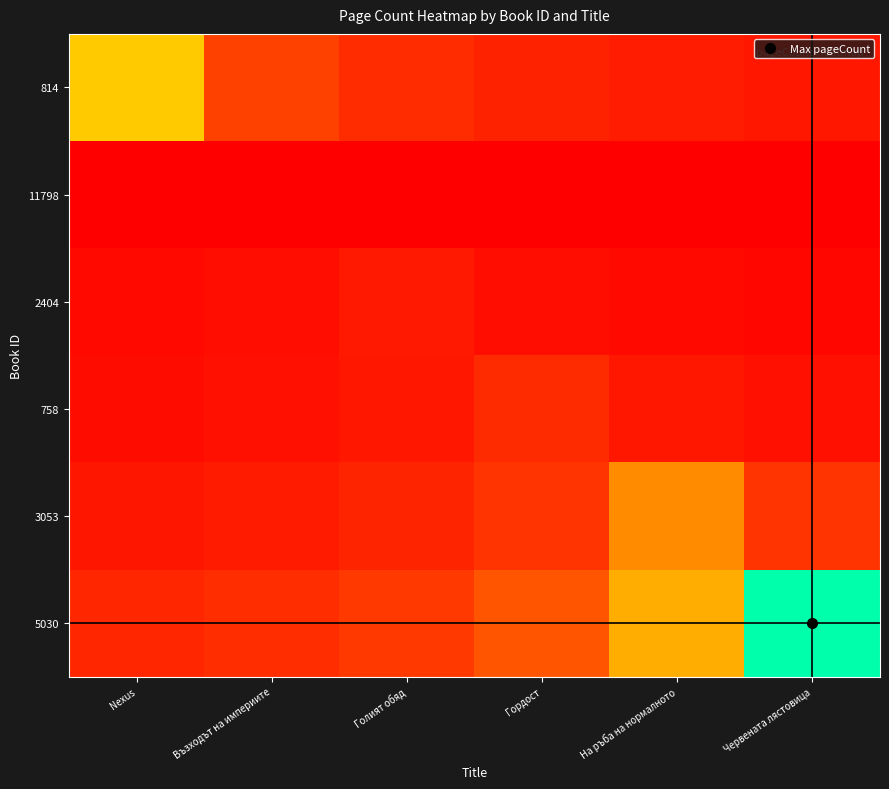

Between Nexus and Гордост, which series saw the biggest shift?

814